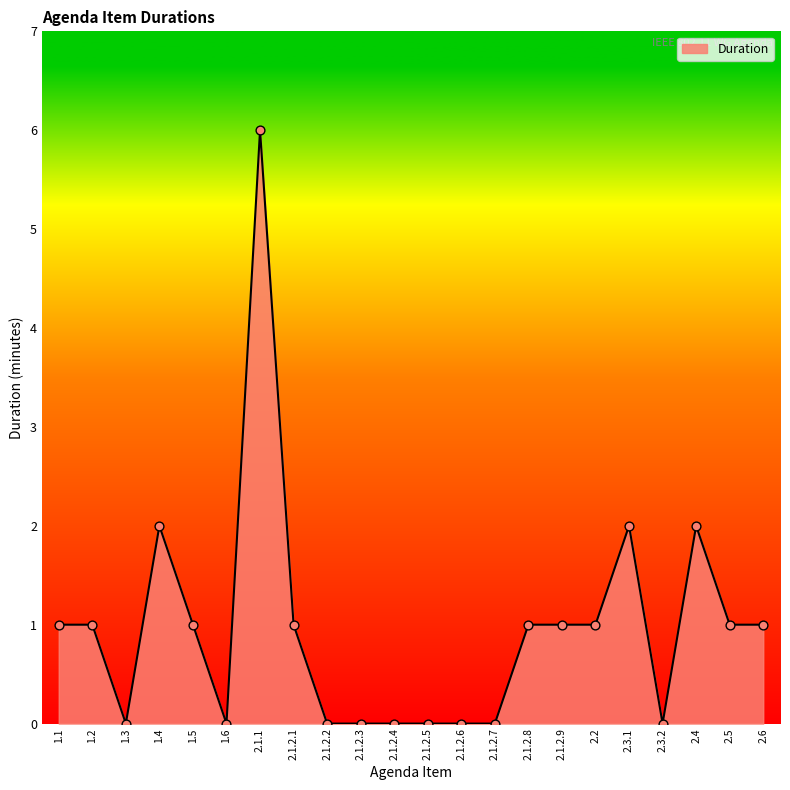

What is the change in value from 2.1.2.7 to 2.3.1?

+2